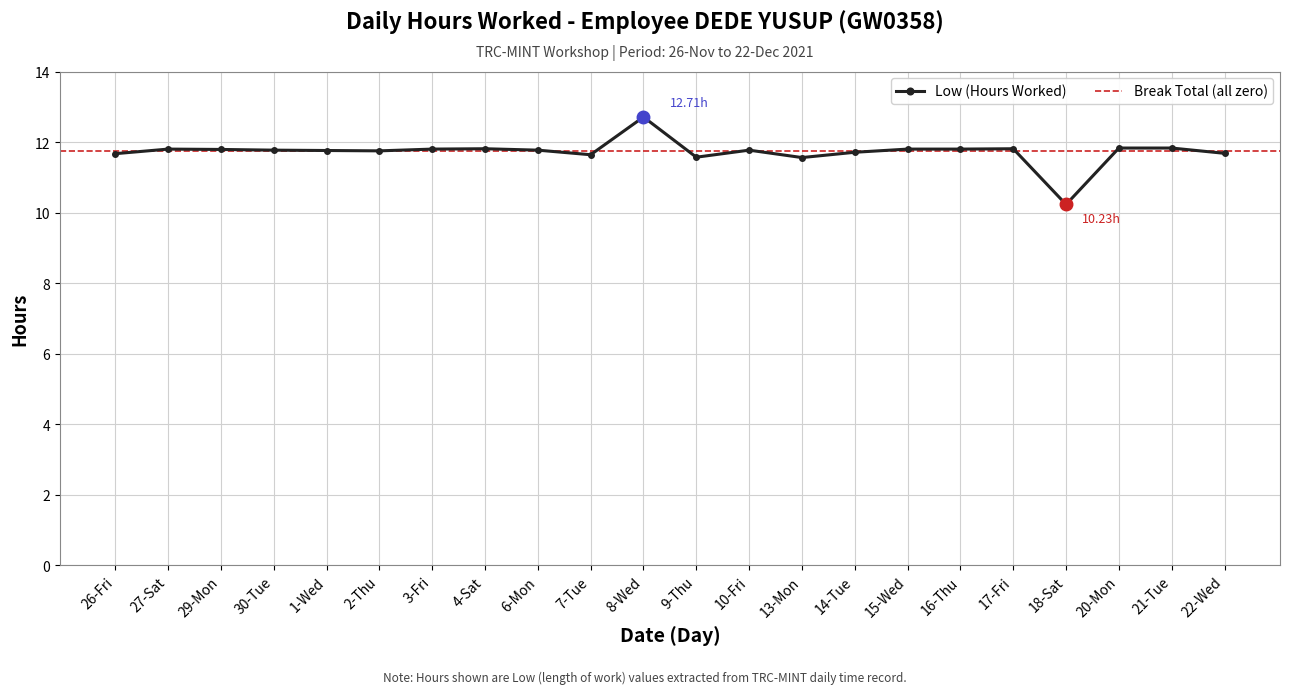

Reading left to right, extract all data points from this chart.

11.7	11.8	11.8	11.8	11.8	11.8	11.8	11.8	11.8	11.6	12.7	11.6	11.8	11.6	11.7	11.8	11.8	11.8	10.2	11.8	11.8	11.7